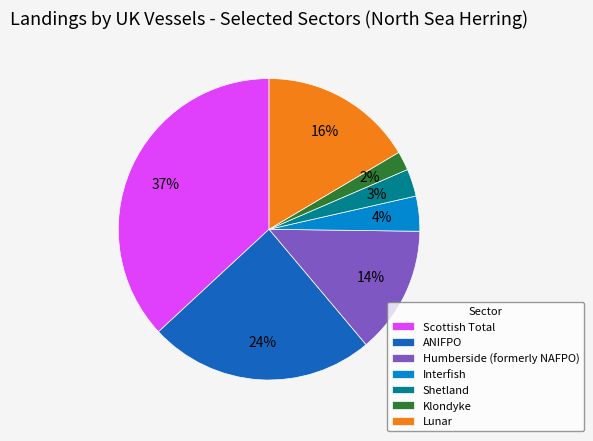

Which slice is the smallest?

Klondyke